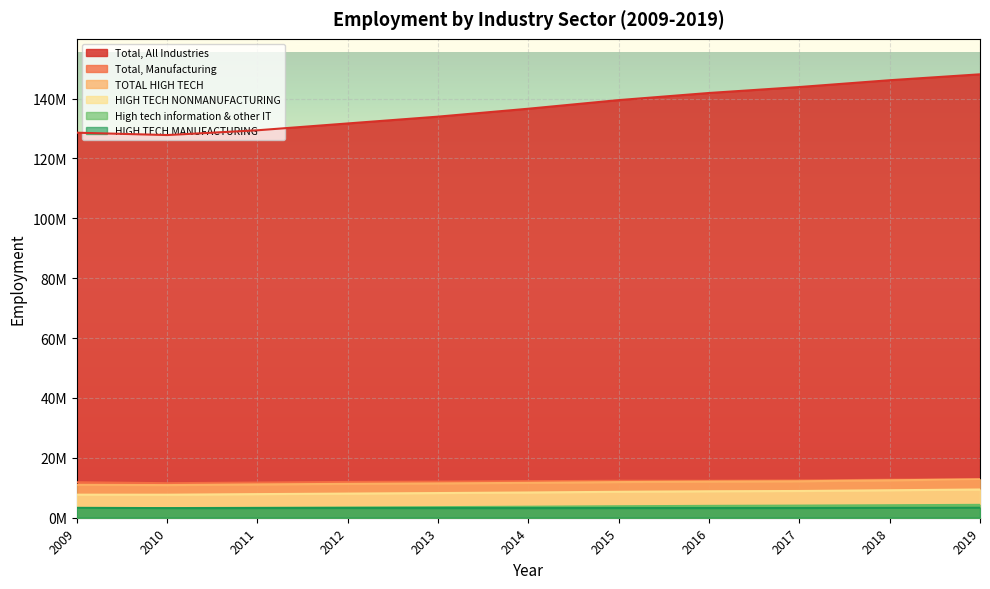

What is the value of the TOTAL HIGH TECH point at the 10th from the left?

12499343